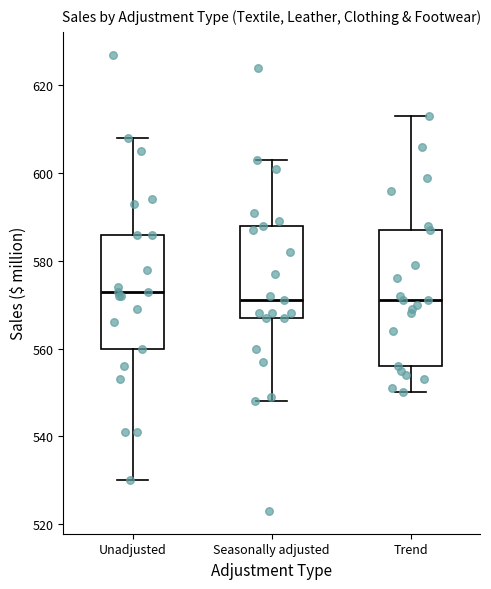

Reading left to right, transcribe this box plot: for each box, give where its median line is, the range the box spans, and where its two whiskers end, as read against the y-axis. The values are not printed on the chart, so give them approximately, as read against the axis.

Unadjusted: median 574, box 560 to 586, whiskers 530 to 608
Seasonally adjusted: median 572, box 568 to 588, whiskers 548 to 604
Trend: median 572, box 556 to 588, whiskers 550 to 614